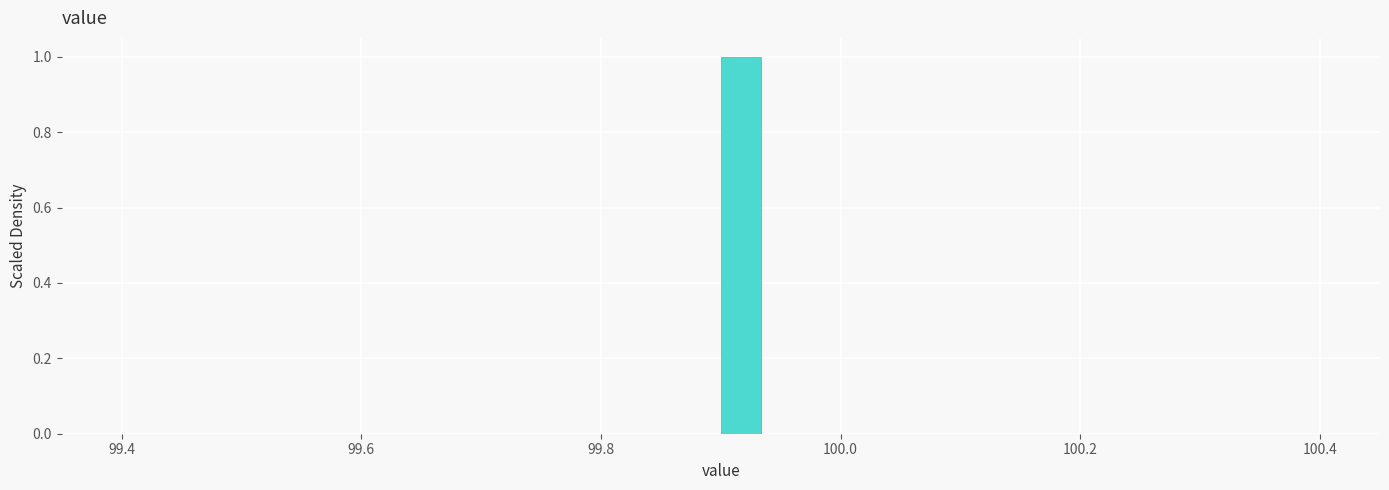

Around what value on the x-axis is the tallest bar? Give the approximate position of its centre, as read against the axis.

99.92